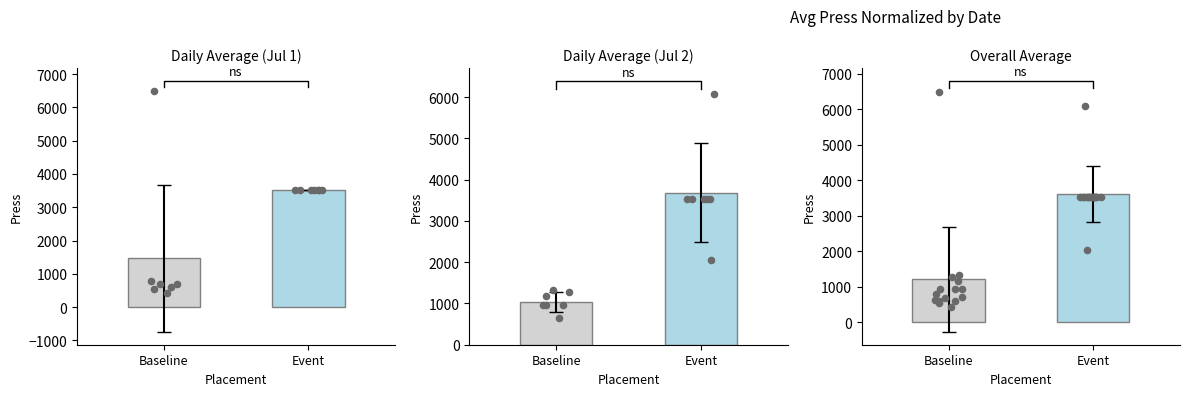

What are all the series names shown in the legend?

Baseline, Event